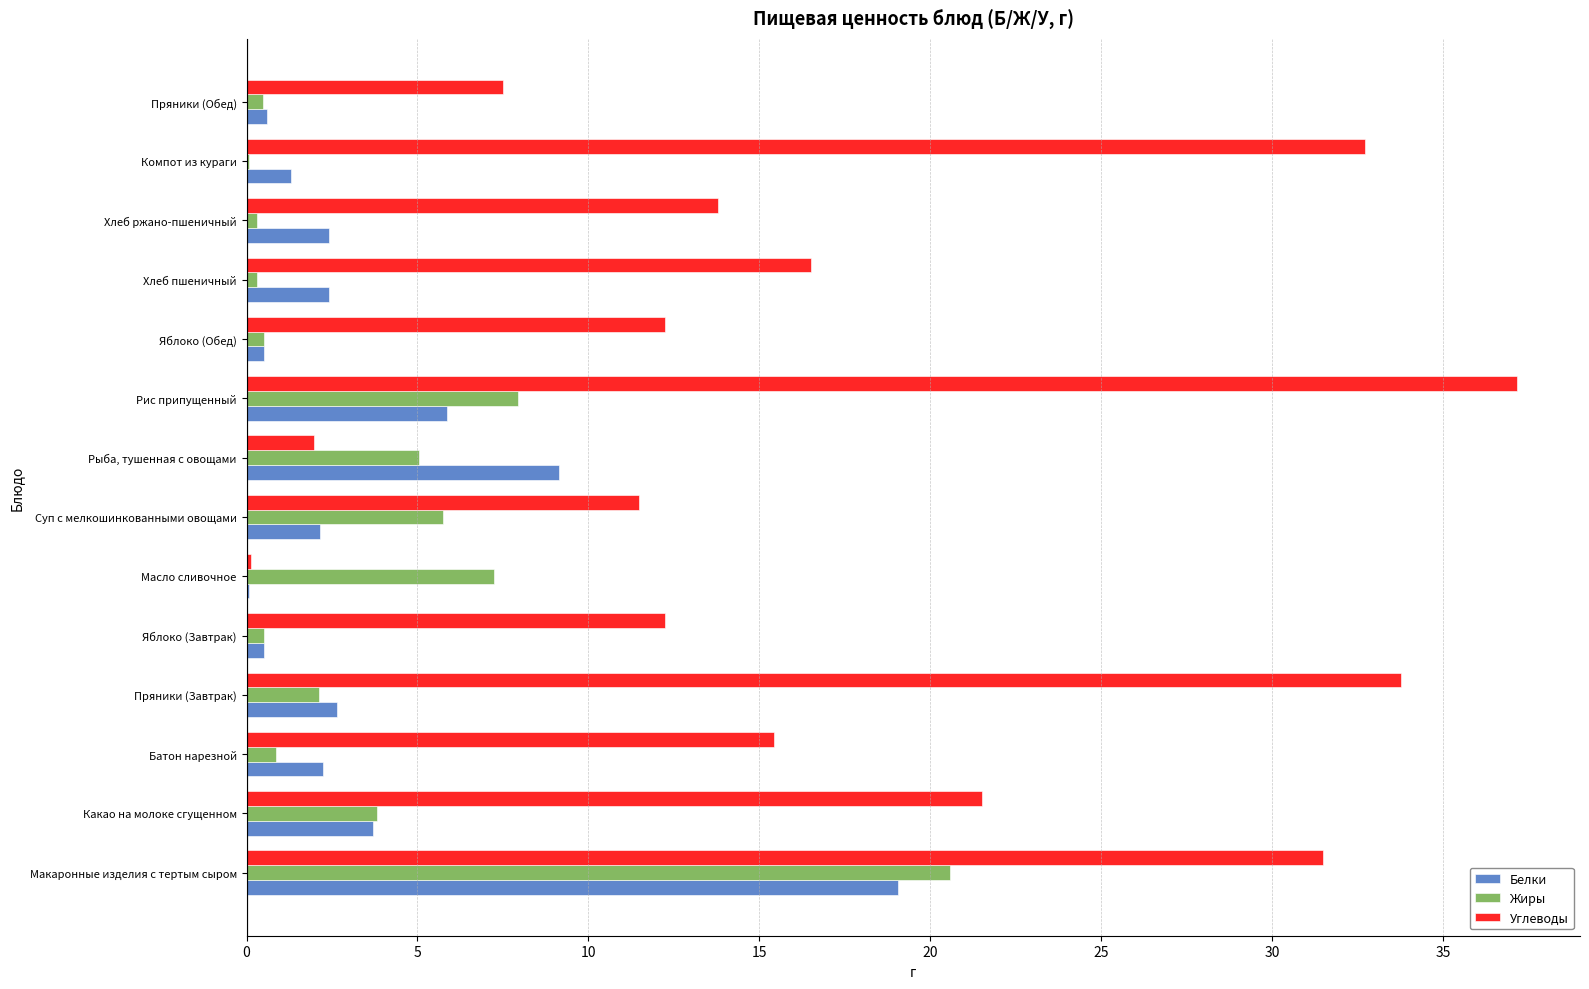

Is the value of Углеводы at Яблоко (Завтрак) greater than the value of Жиры at Компот из кураги?

Yes